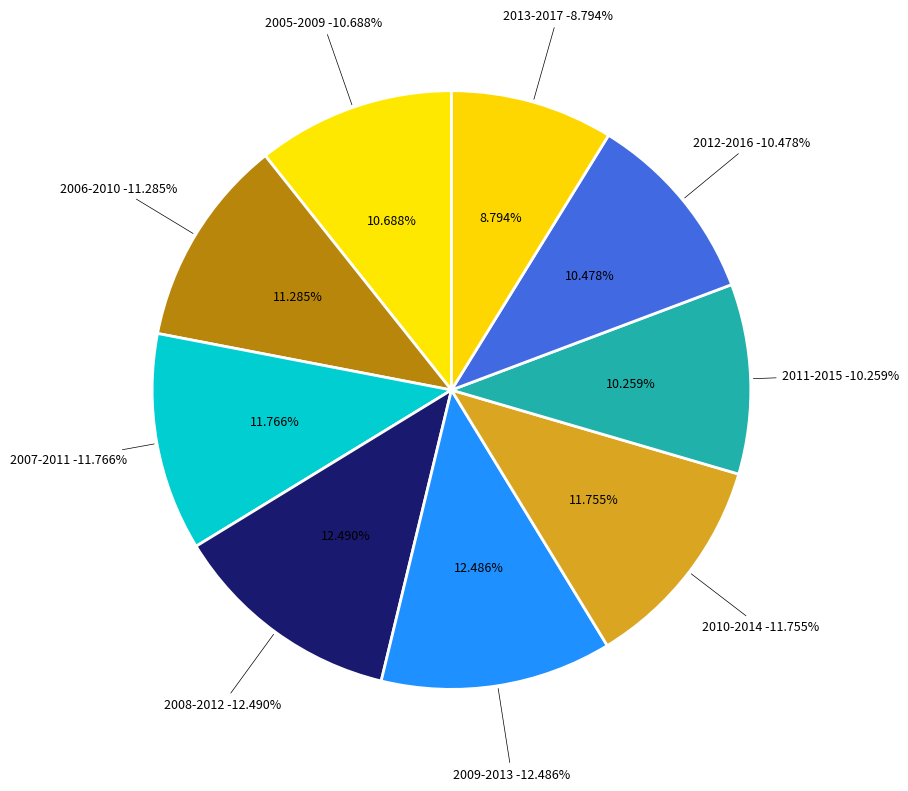

What is the largest slice in the pie chart?

2008-2012